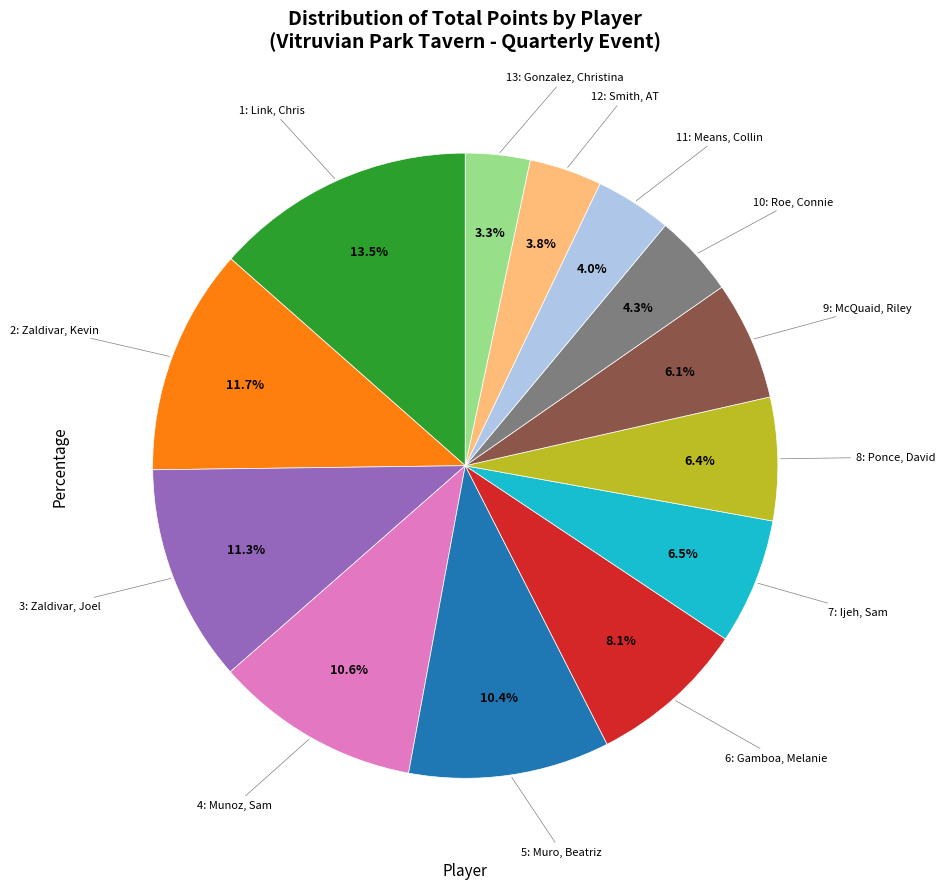

Is there a majority slice in this chart?

No